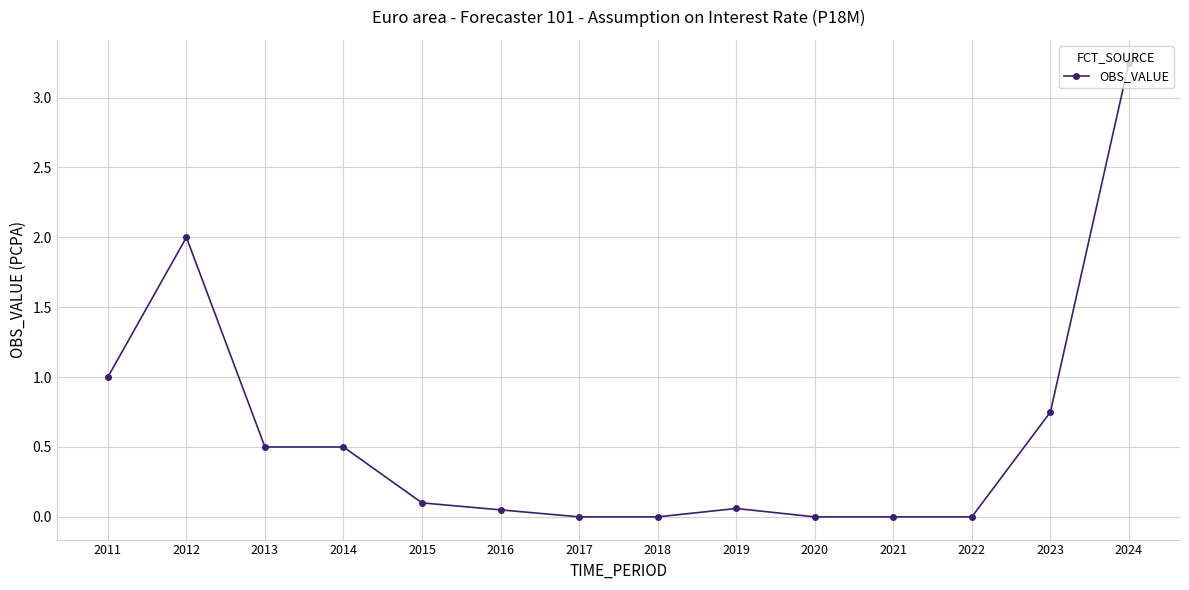

What is the sum of all values?

8.2